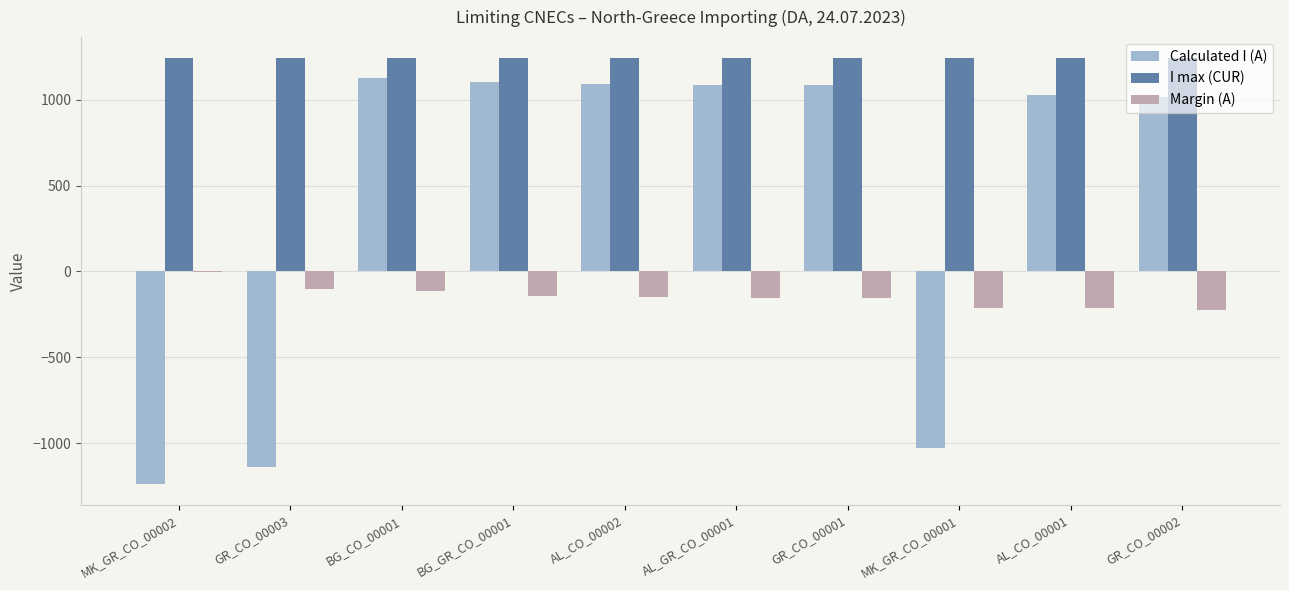

What is the average value of the I max (CUR) series?

1240